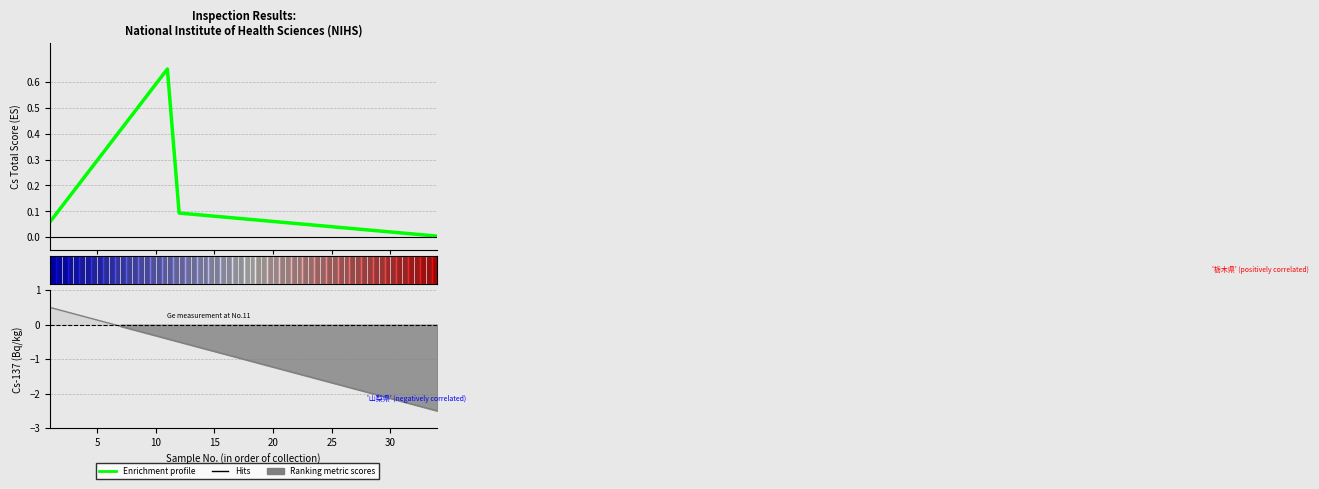

How many data points does each series have?

34